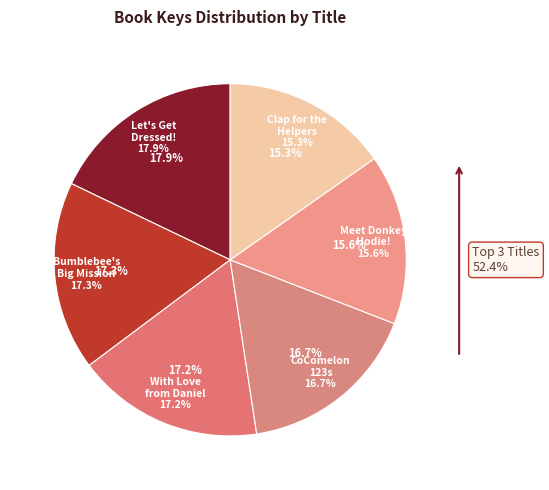

True or false: Clap for the Helpers accounts for 4% of the total.

False